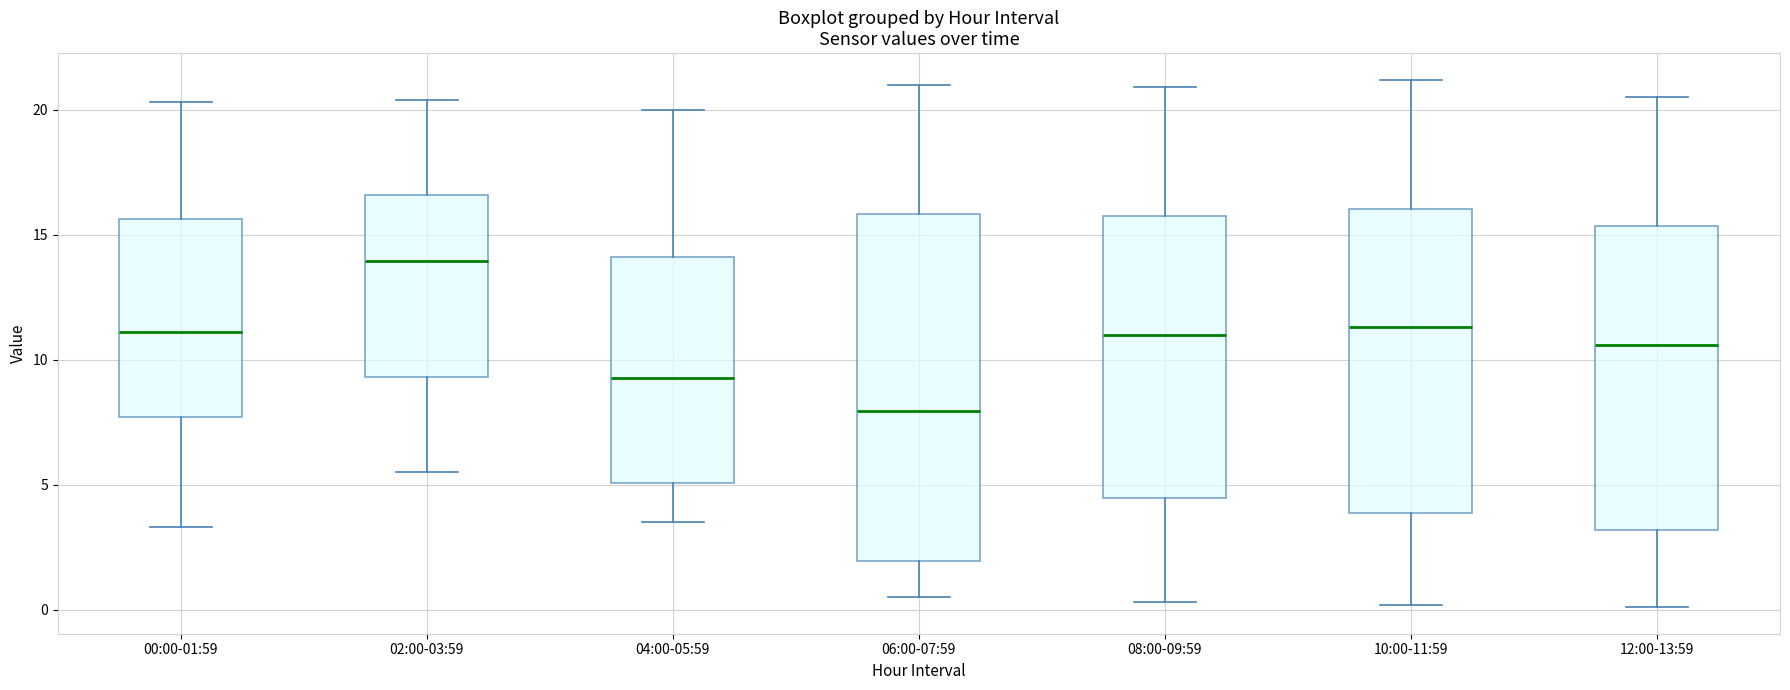

Where does the lower whisker of the box for 00:00-01:59 end on the y-axis? The values are not printed on the chart, so give them approximately, as read against the axis.

3.5